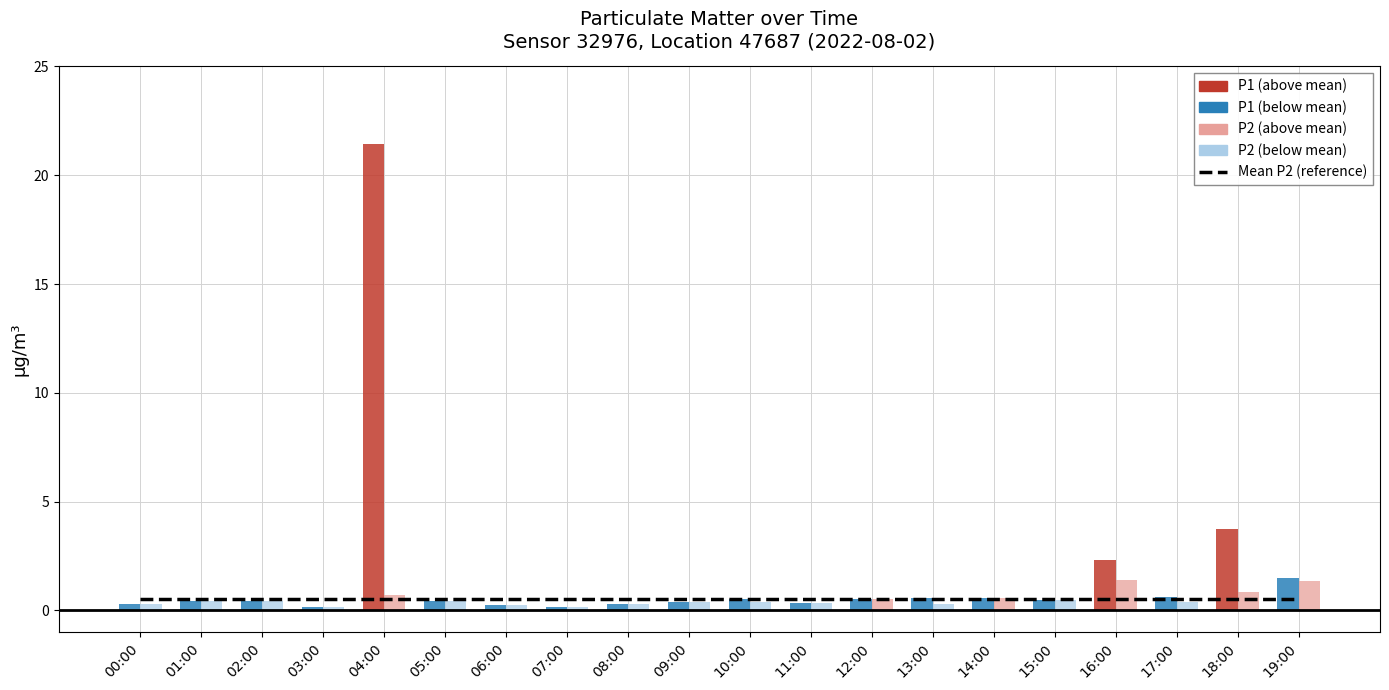

Which label corresponds to the smallest value in the chart?

03:00